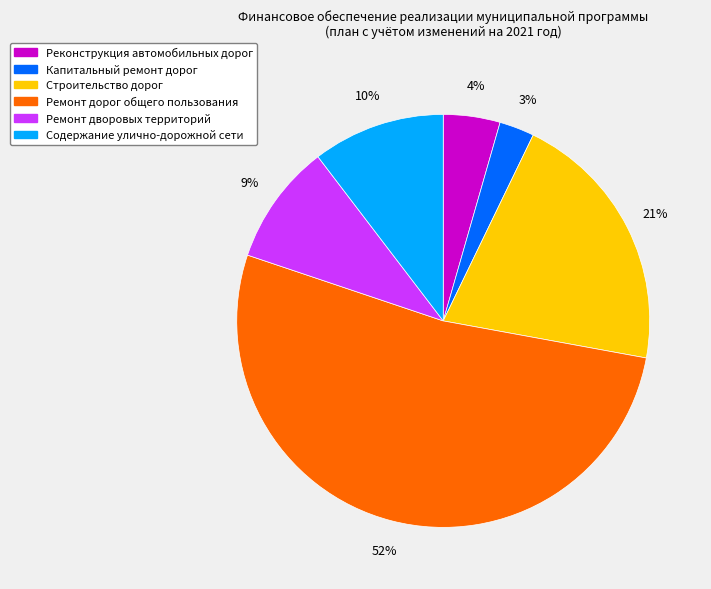

Count the number of slices in the pie.

6